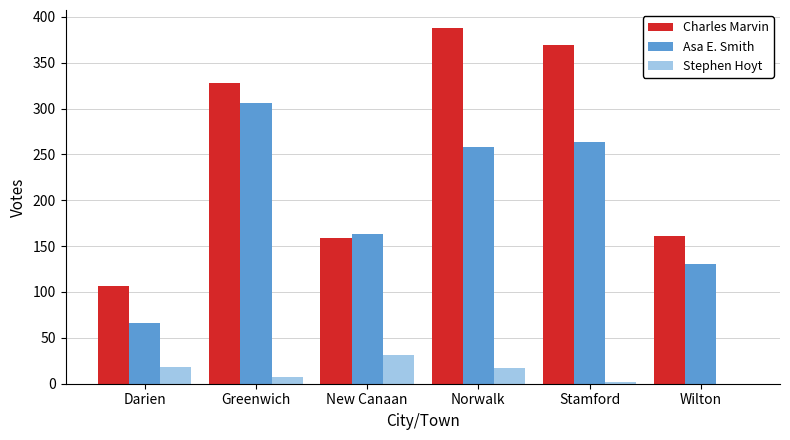

How many data points does each series have?

6